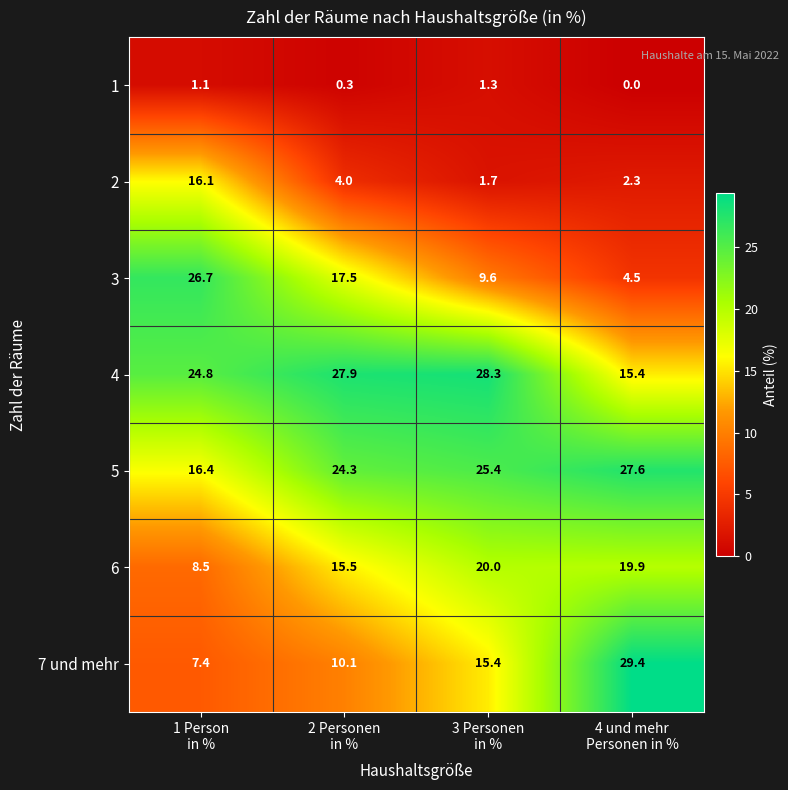

Which series changed the most between 2 Personen
in % and 3 Personen
in %?

3